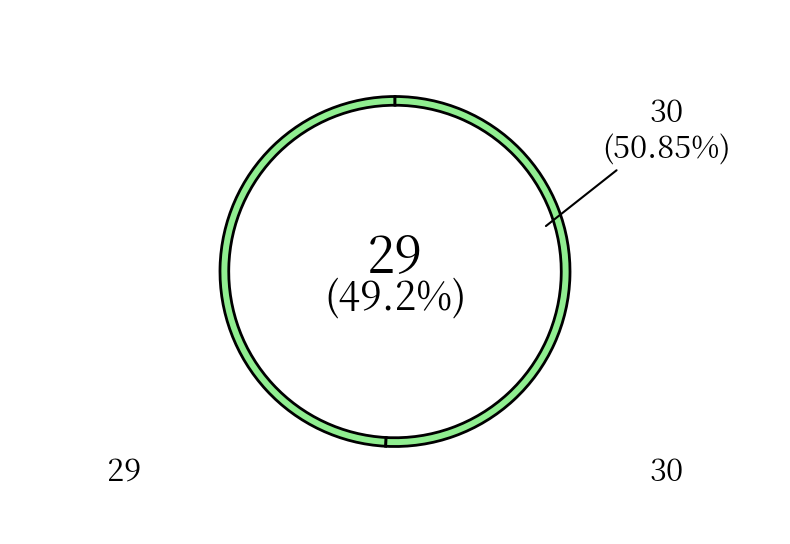

How much of the chart is everything except 29?

50.8%